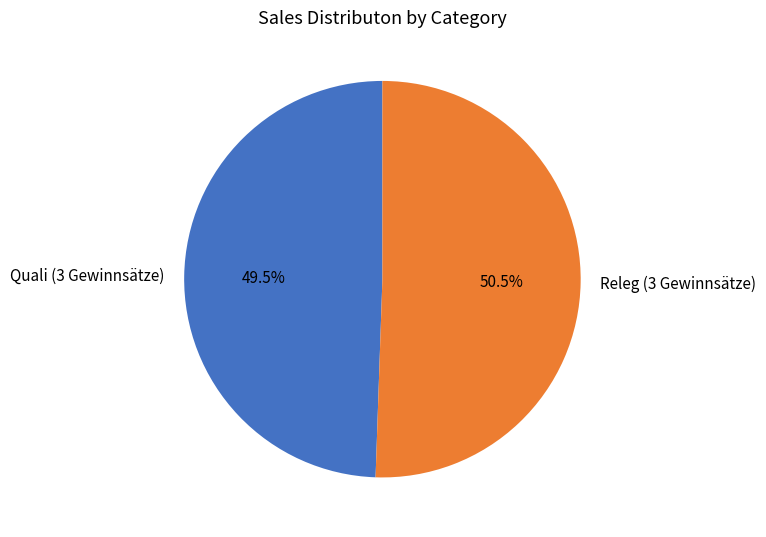

What is the majority slice?

Releg (3 Gewinnsätze)